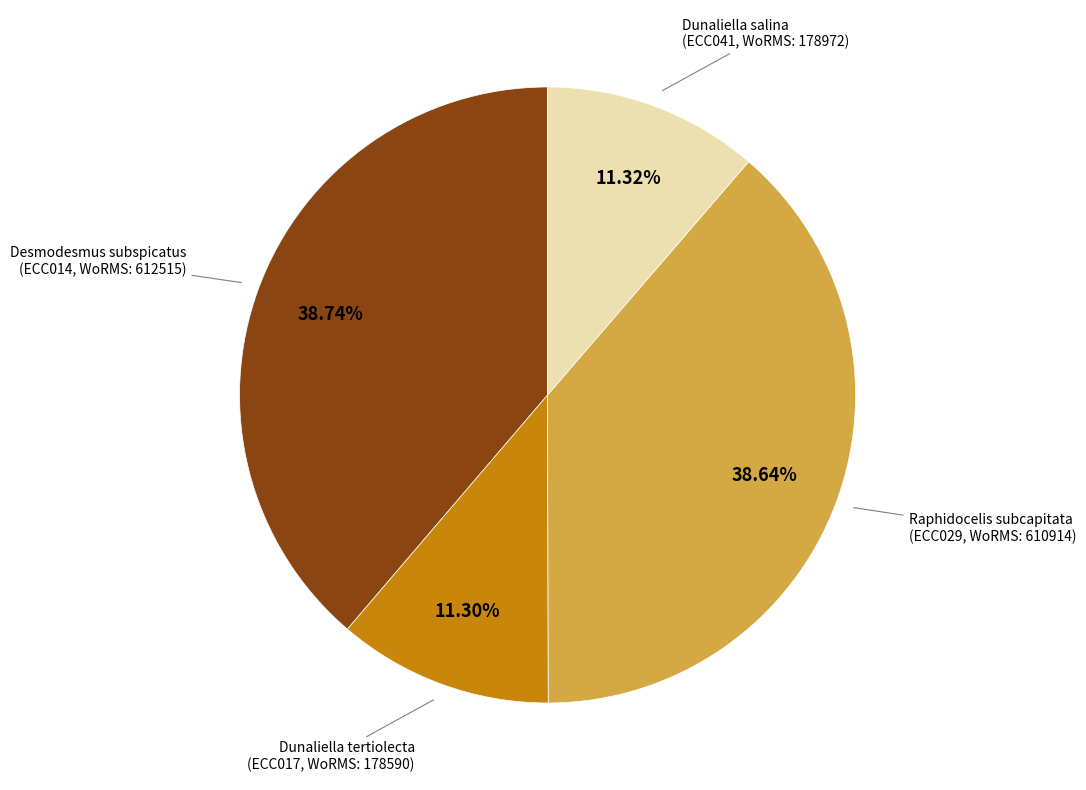

Is there any slice that represents more than half of the pie?

No